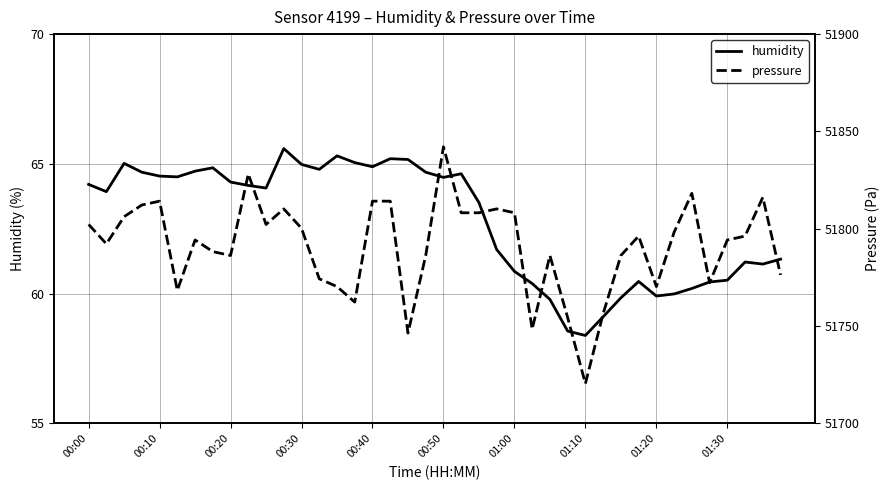

At how many categories does at least one series exceed 35088?

40